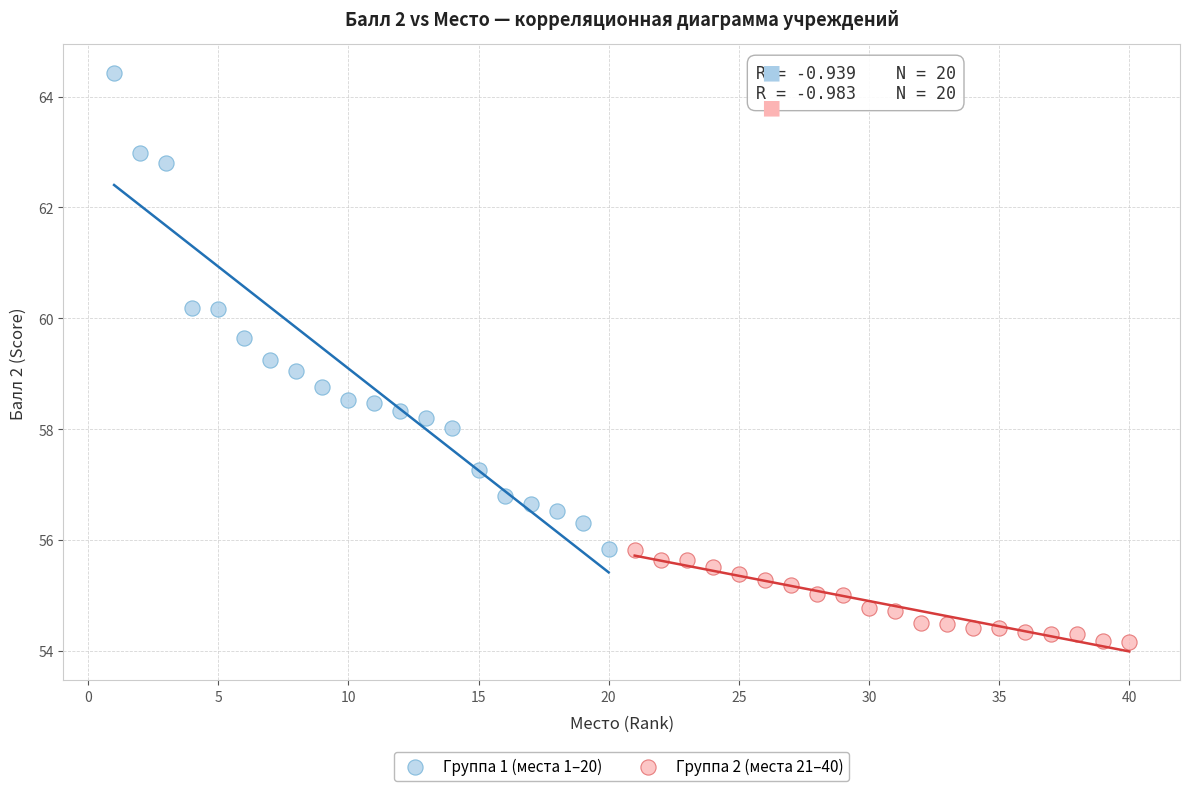

Which series contains the highest Y value?

Группа 1 (места 1–20)